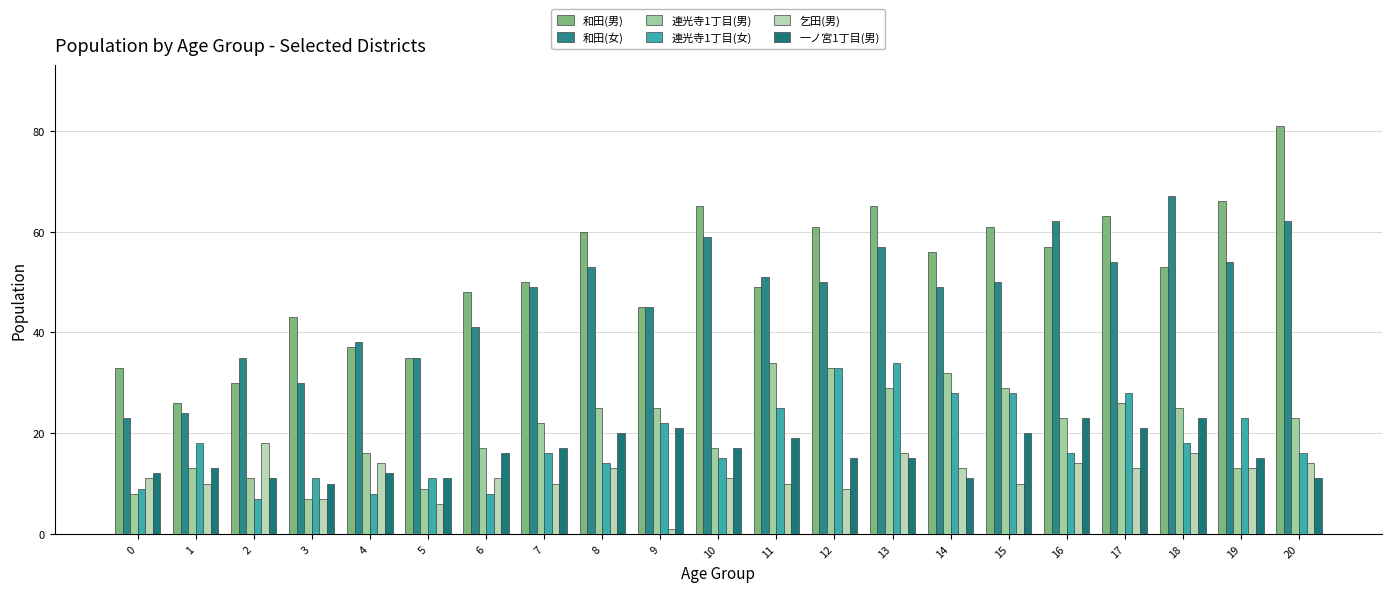

Reading right to left, extract all data points from this chart.

和田(男): 81	66	53	63	57	61	56	65	61	49	65	45	60	50	48	35	37	43	30	26	33
和田(女): 62	54	67	54	62	50	49	57	50	51	59	45	53	49	41	35	38	30	35	24	23
連光寺1丁目(男): 23	13	25	26	23	29	32	29	33	34	17	25	25	22	17	9	16	7	11	13	8
連光寺1丁目(女): 16	23	18	28	16	28	28	34	33	25	15	22	14	16	8	11	8	11	7	18	9
乞田(男): 14	13	16	13	14	10	13	16	9	10	11	1	13	10	11	6	14	7	18	10	11
一ノ宮1丁目(男): 11	15	23	21	23	20	11	15	15	19	17	21	20	17	16	11	12	10	11	13	12